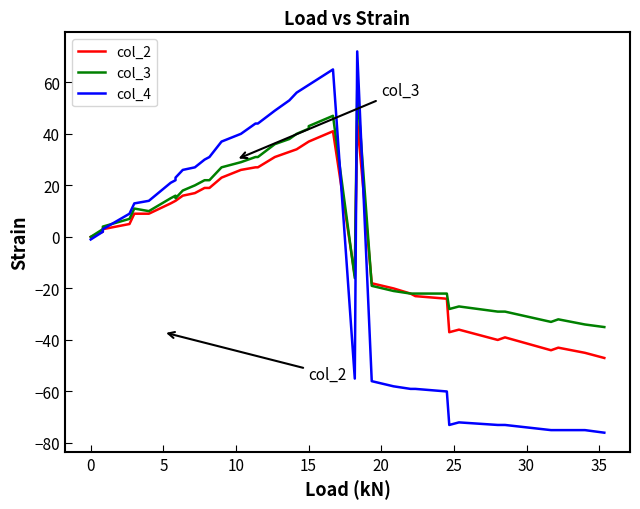

The col_4 series shows 37 at 21. True or false?

False